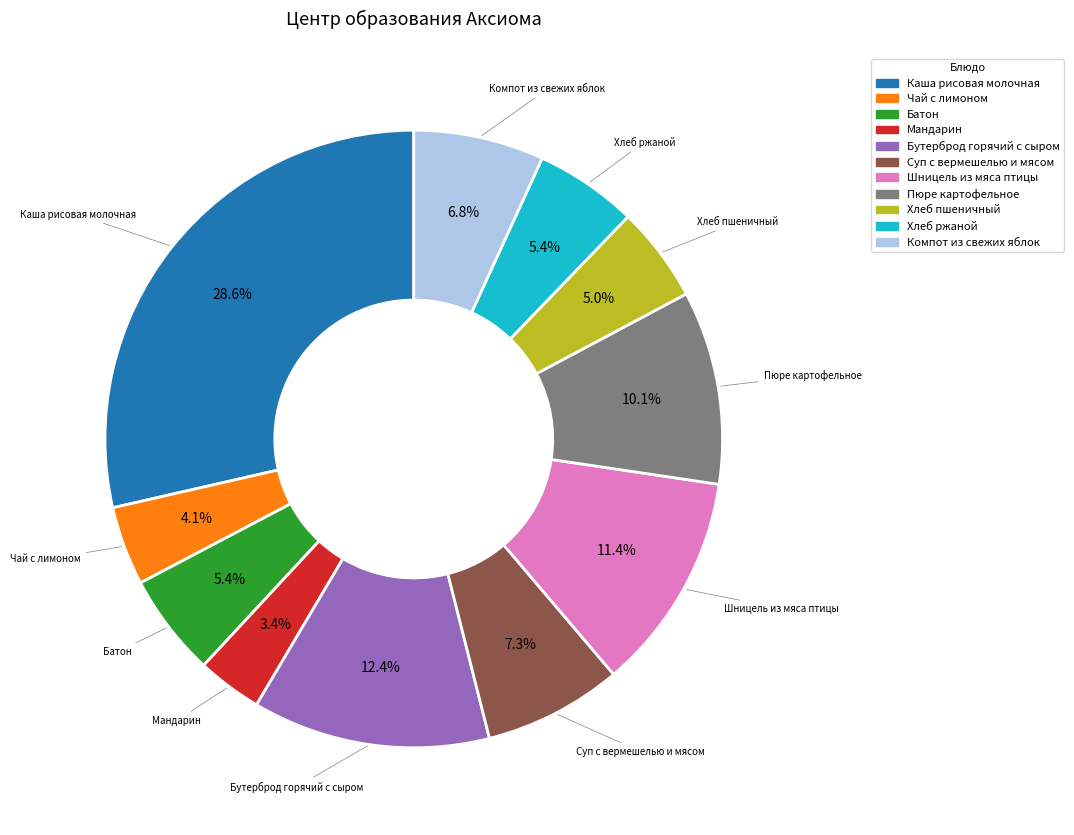

To the nearest percent, what is the difference between the largest and smallest slice percentages?

25%